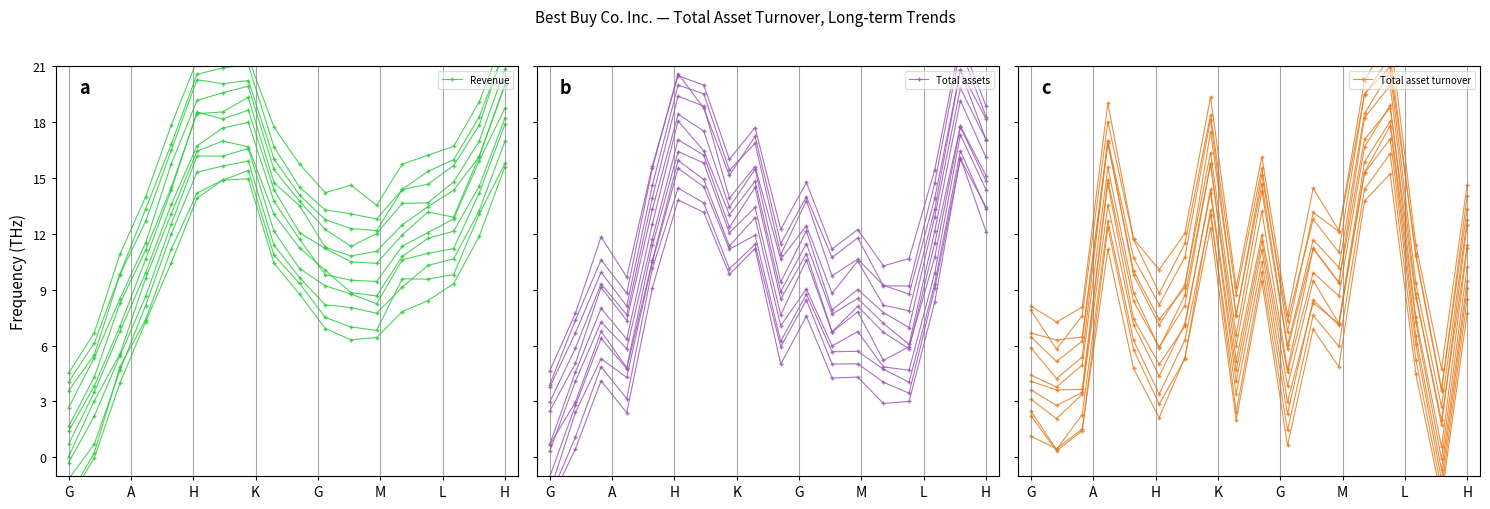

What is the sum of the Revenue values at 13 and 10?

14.7